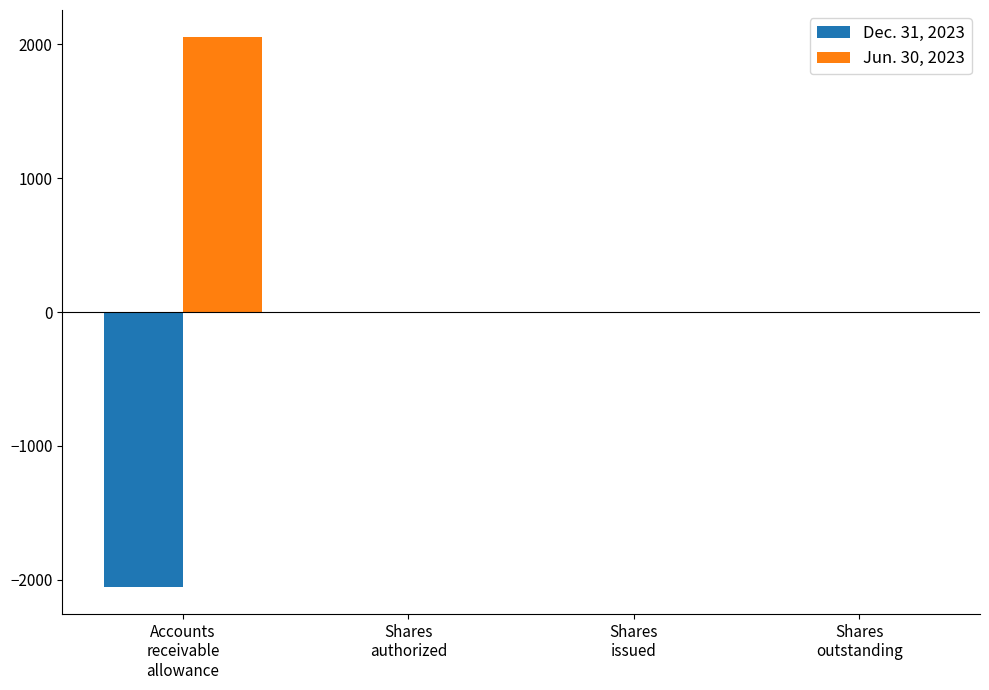

What is the sum of all Jun. 30, 2023 values?

2052.5